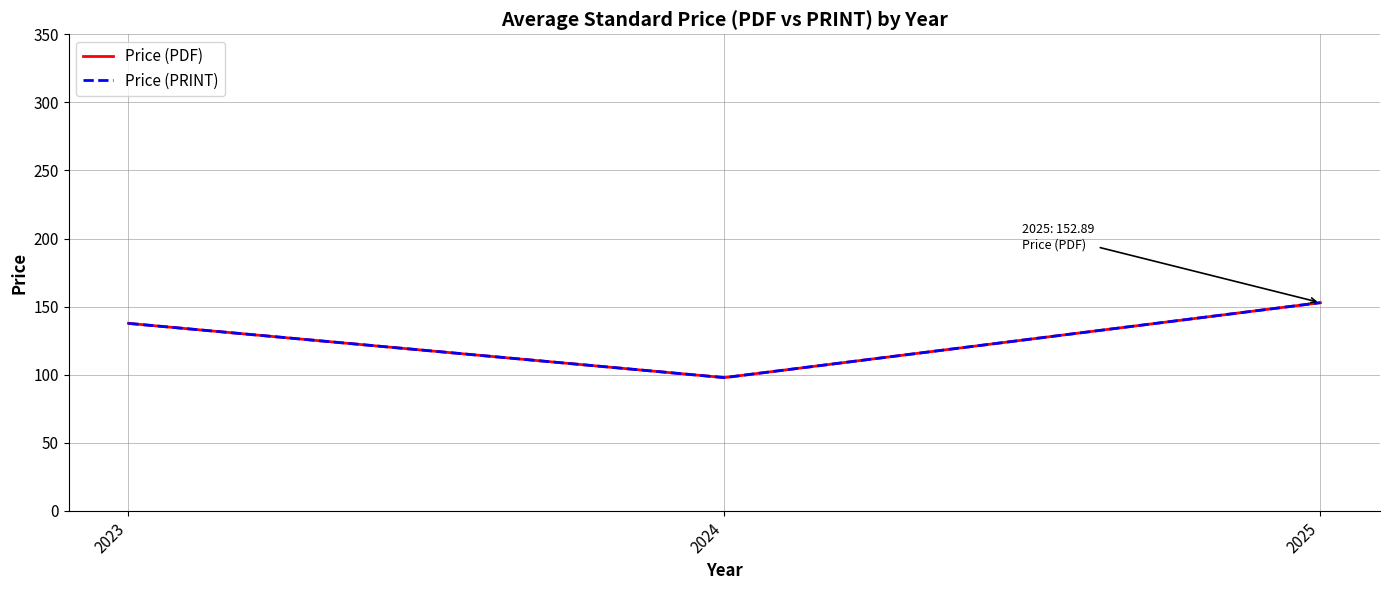

What is the sum of all Price (PDF) values?

388.4